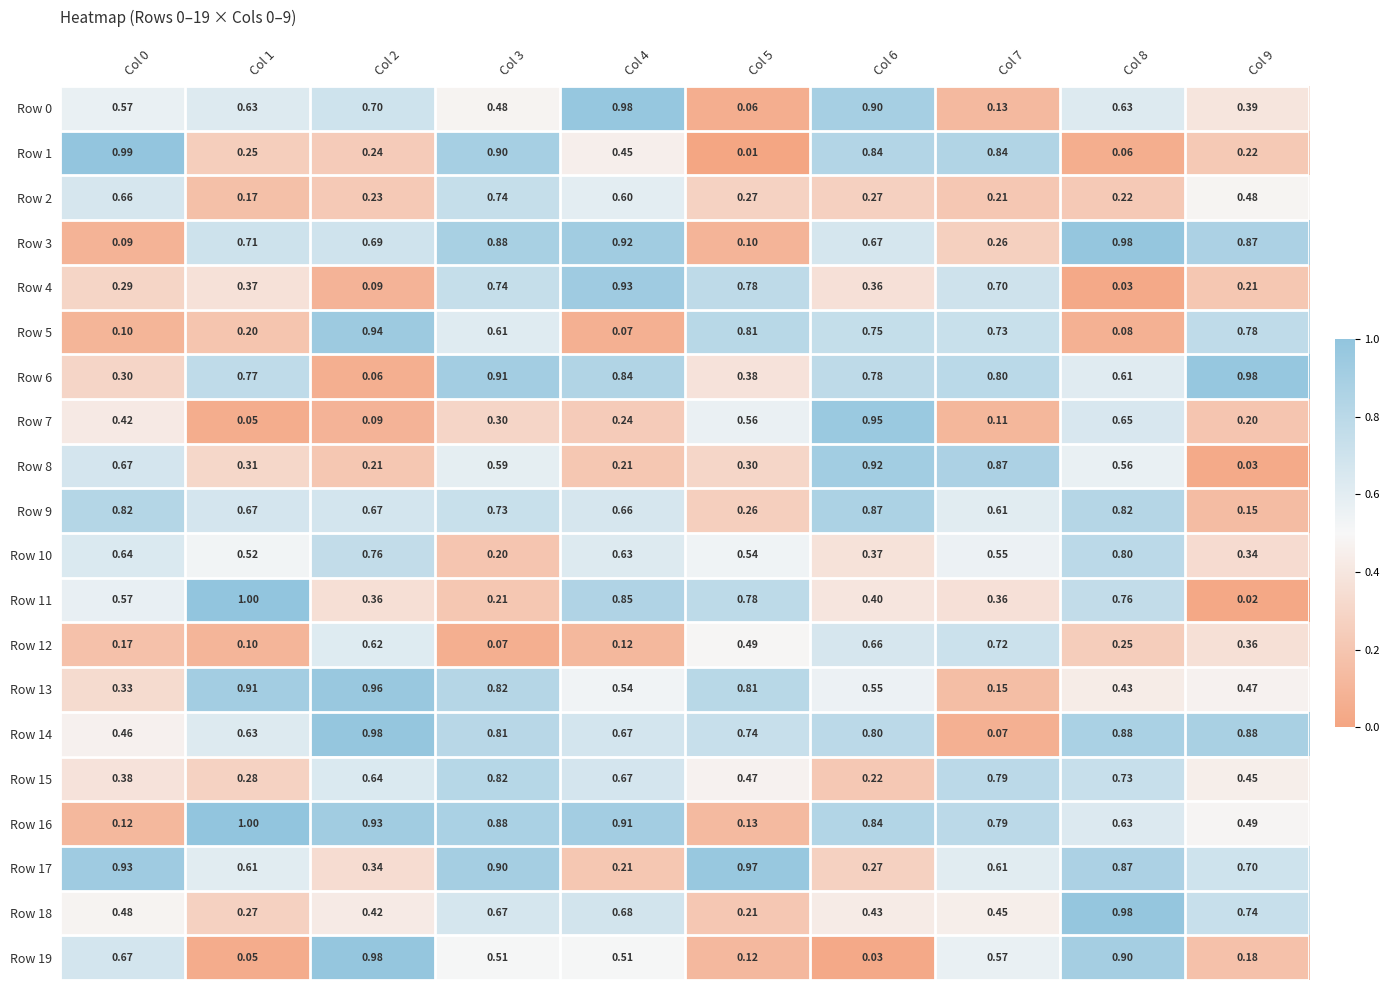

Reading right to left, transcribe all the data shown in this chart.

Row 0: Col 9=0.4	Col 8=0.6	Col 7=0.1	Col 6=0.9	Col 5=0.1	Col 4=1.0	Col 3=0.5	Col 2=0.7	Col 1=0.6	Col 0=0.6
Row 1: Col 9=0.2	Col 8=0.1	Col 7=0.8	Col 6=0.8	Col 5=0.0	Col 4=0.5	Col 3=0.9	Col 2=0.2	Col 1=0.2	Col 0=1.0
Row 2: Col 9=0.5	Col 8=0.2	Col 7=0.2	Col 6=0.3	Col 5=0.3	Col 4=0.6	Col 3=0.7	Col 2=0.2	Col 1=0.2	Col 0=0.7
Row 3: Col 9=0.9	Col 8=1.0	Col 7=0.3	Col 6=0.7	Col 5=0.1	Col 4=0.9	Col 3=0.9	Col 2=0.7	Col 1=0.7	Col 0=0.1
Row 4: Col 9=0.2	Col 8=0.0	Col 7=0.7	Col 6=0.4	Col 5=0.8	Col 4=0.9	Col 3=0.7	Col 2=0.1	Col 1=0.4	Col 0=0.3
Row 5: Col 9=0.8	Col 8=0.1	Col 7=0.7	Col 6=0.8	Col 5=0.8	Col 4=0.1	Col 3=0.6	Col 2=0.9	Col 1=0.2	Col 0=0.1
Row 6: Col 9=1.0	Col 8=0.6	Col 7=0.8	Col 6=0.8	Col 5=0.4	Col 4=0.8	Col 3=0.9	Col 2=0.1	Col 1=0.8	Col 0=0.3
Row 7: Col 9=0.2	Col 8=0.7	Col 7=0.1	Col 6=0.9	Col 5=0.6	Col 4=0.2	Col 3=0.3	Col 2=0.1	Col 1=0.1	Col 0=0.4
Row 8: Col 9=0.0	Col 8=0.6	Col 7=0.9	Col 6=0.9	Col 5=0.3	Col 4=0.2	Col 3=0.6	Col 2=0.2	Col 1=0.3	Col 0=0.7
Row 9: Col 9=0.1	Col 8=0.8	Col 7=0.6	Col 6=0.9	Col 5=0.3	Col 4=0.7	Col 3=0.7	Col 2=0.7	Col 1=0.7	Col 0=0.8
Row 10: Col 9=0.3	Col 8=0.8	Col 7=0.6	Col 6=0.4	Col 5=0.5	Col 4=0.6	Col 3=0.2	Col 2=0.8	Col 1=0.5	Col 0=0.6
Row 11: Col 9=0.0	Col 8=0.8	Col 7=0.4	Col 6=0.4	Col 5=0.8	Col 4=0.8	Col 3=0.2	Col 2=0.4	Col 1=1.0	Col 0=0.6
Row 12: Col 9=0.4	Col 8=0.2	Col 7=0.7	Col 6=0.7	Col 5=0.5	Col 4=0.1	Col 3=0.1	Col 2=0.6	Col 1=0.1	Col 0=0.2
Row 13: Col 9=0.5	Col 8=0.4	Col 7=0.1	Col 6=0.6	Col 5=0.8	Col 4=0.5	Col 3=0.8	Col 2=1.0	Col 1=0.9	Col 0=0.3
Row 14: Col 9=0.9	Col 8=0.9	Col 7=0.1	Col 6=0.8	Col 5=0.7	Col 4=0.7	Col 3=0.8	Col 2=1.0	Col 1=0.6	Col 0=0.5
Row 15: Col 9=0.5	Col 8=0.7	Col 7=0.8	Col 6=0.2	Col 5=0.5	Col 4=0.7	Col 3=0.8	Col 2=0.6	Col 1=0.3	Col 0=0.4
Row 16: Col 9=0.5	Col 8=0.6	Col 7=0.8	Col 6=0.8	Col 5=0.1	Col 4=0.9	Col 3=0.9	Col 2=0.9	Col 1=1.0	Col 0=0.1
Row 17: Col 9=0.7	Col 8=0.9	Col 7=0.6	Col 6=0.3	Col 5=1.0	Col 4=0.2	Col 3=0.9	Col 2=0.3	Col 1=0.6	Col 0=0.9
Row 18: Col 9=0.7	Col 8=1.0	Col 7=0.5	Col 6=0.4	Col 5=0.2	Col 4=0.7	Col 3=0.7	Col 2=0.4	Col 1=0.3	Col 0=0.5
Row 19: Col 9=0.2	Col 8=0.9	Col 7=0.6	Col 6=0.0	Col 5=0.1	Col 4=0.5	Col 3=0.5	Col 2=1.0	Col 1=0.1	Col 0=0.7